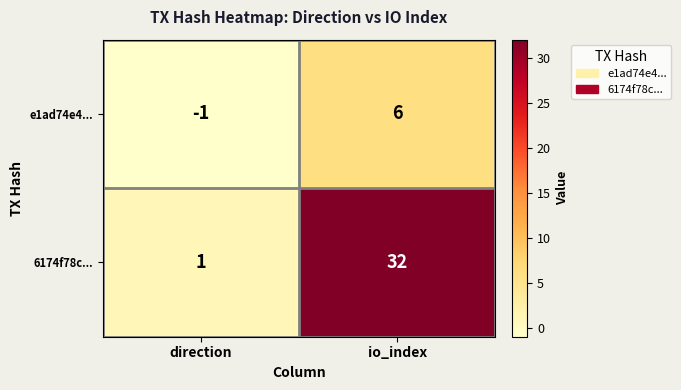

Which series has the widest spread of values?

6174f78c...